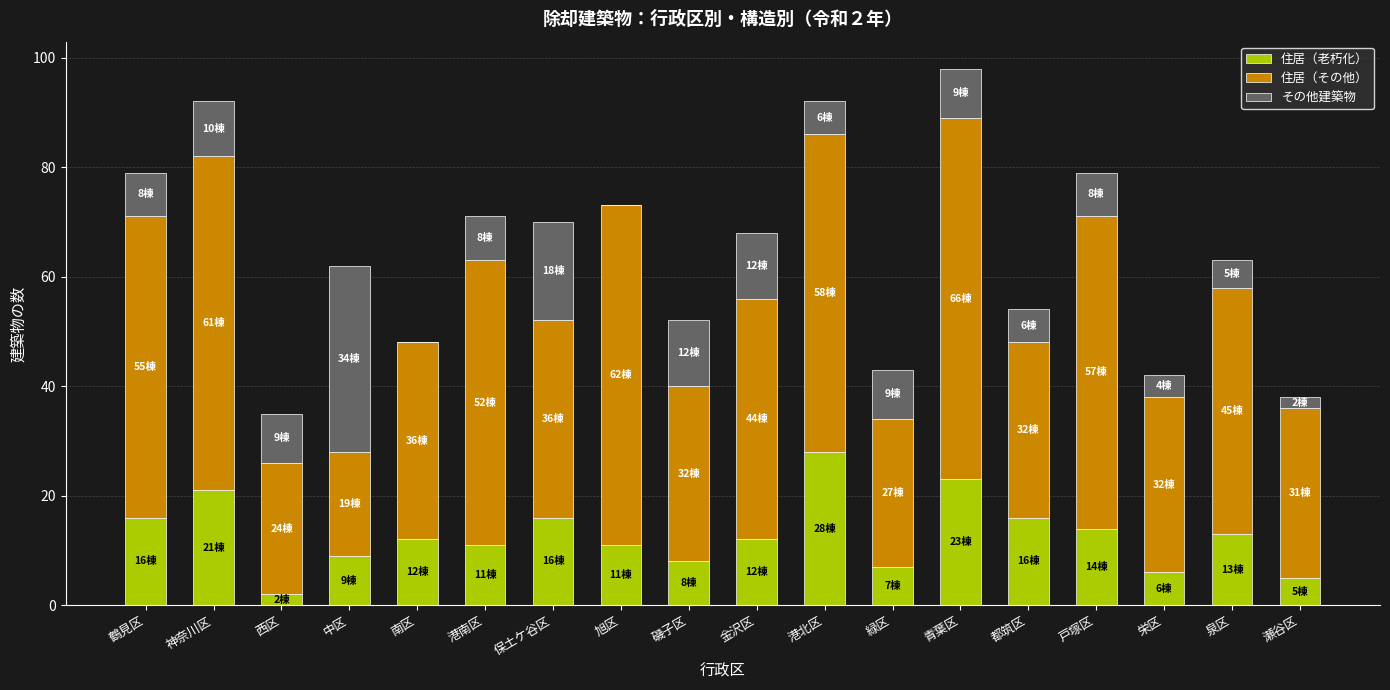

Are the bars grouped side by side (vs. stacked)?

No